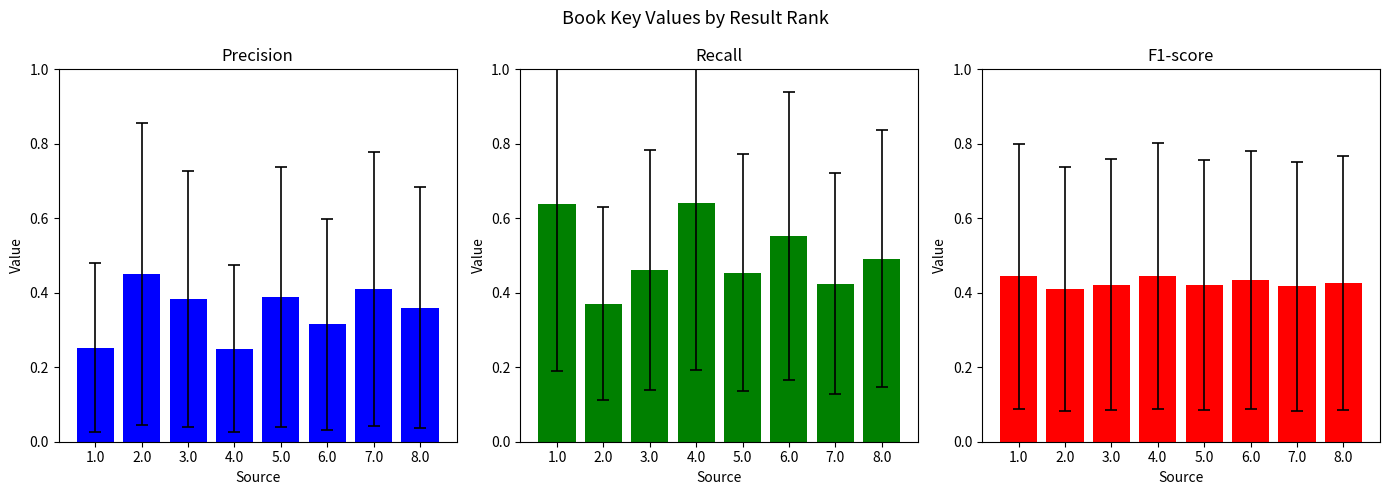

What value does the Recall series have at 5.0?

0.5